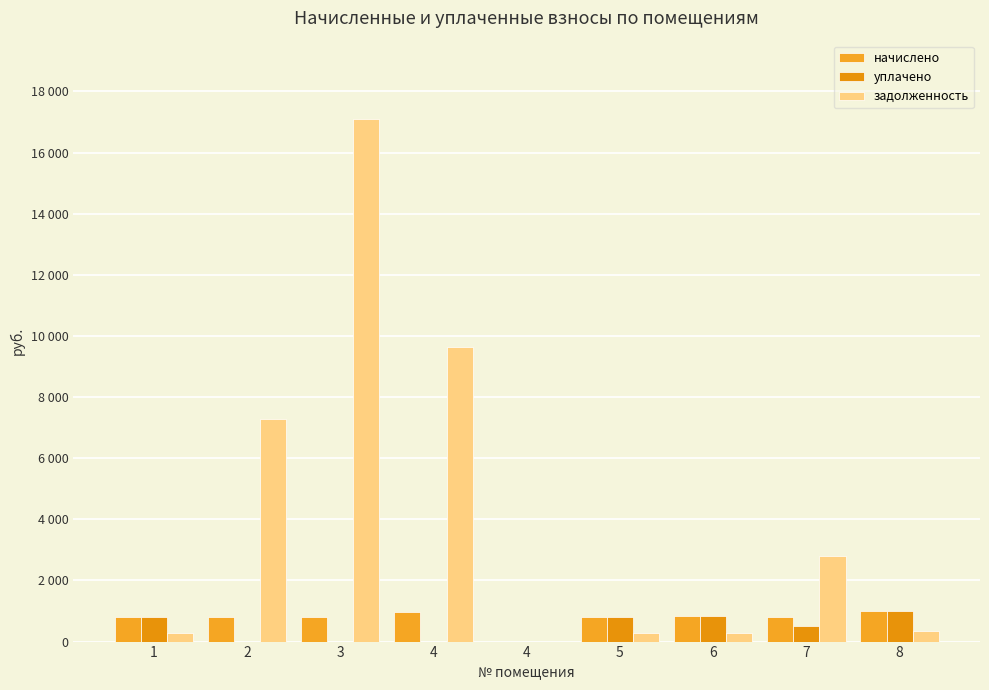

What is the sum of the задолженность values at 1 and 5?

534.1